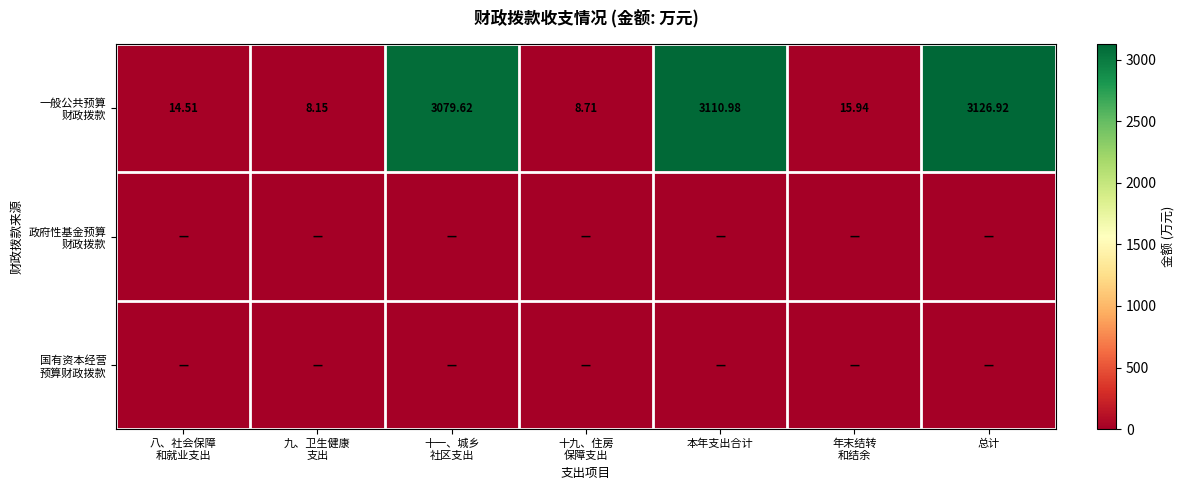

What is the difference between the highest and lowest values at 总计?

3126.9